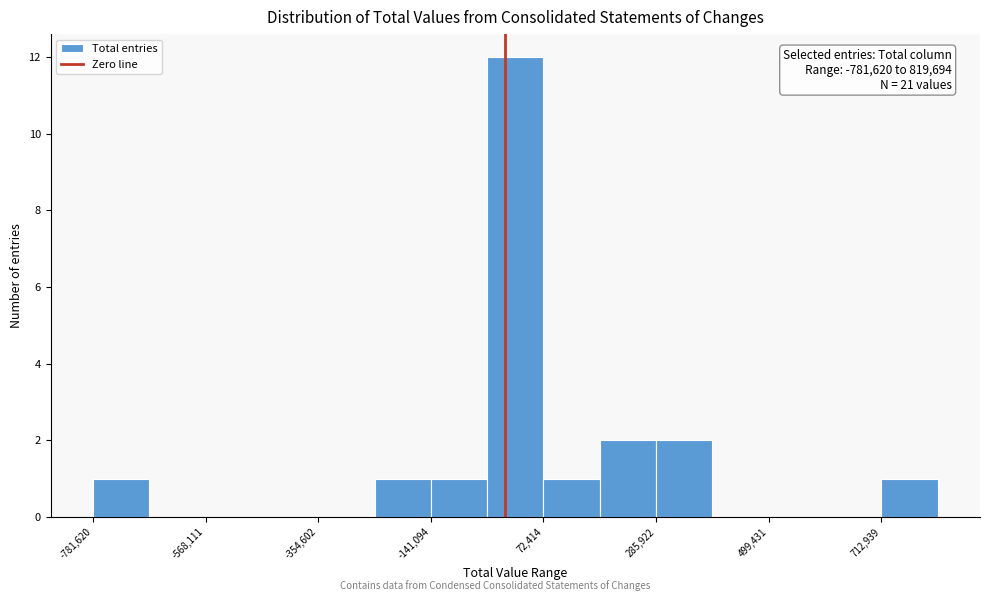

Read against the x-axis, roughly where is the centre of the tallest bar?

0